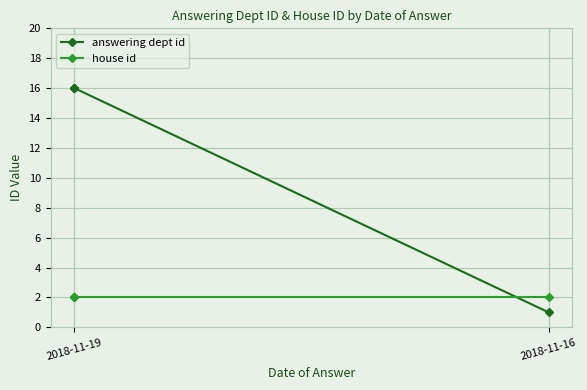

What are all the series names shown in the legend?

answering dept id, house id